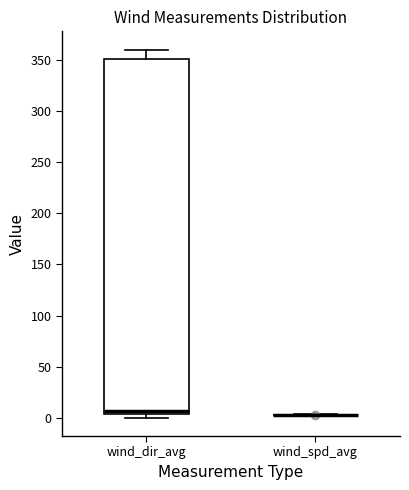

Reading left to right, transcribe this box plot: for each box, give where its median line is, the range the box spans, and where its two whiskers end, as read against the y-axis. The values are not printed on the chart, so give them approximately, as read against the axis.

wind_dir_avg: median 5 (just above the box's lower edge), box 5 to 350, whiskers 0 to 360
wind_spd_avg: box collapsed to a line at 5, whiskers 5 to 5